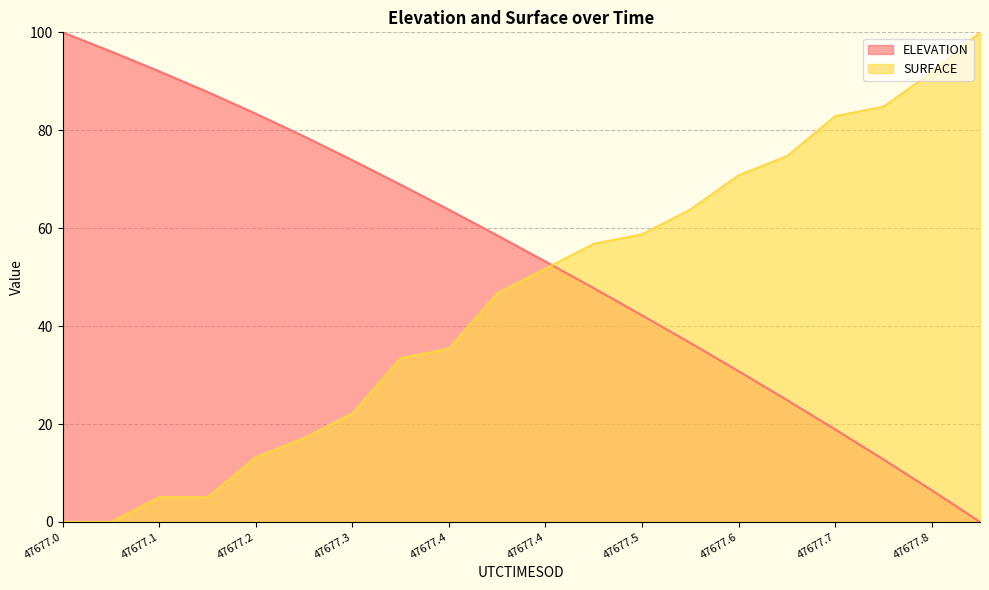

Where does the SURFACE series first go above 51?

47677.4